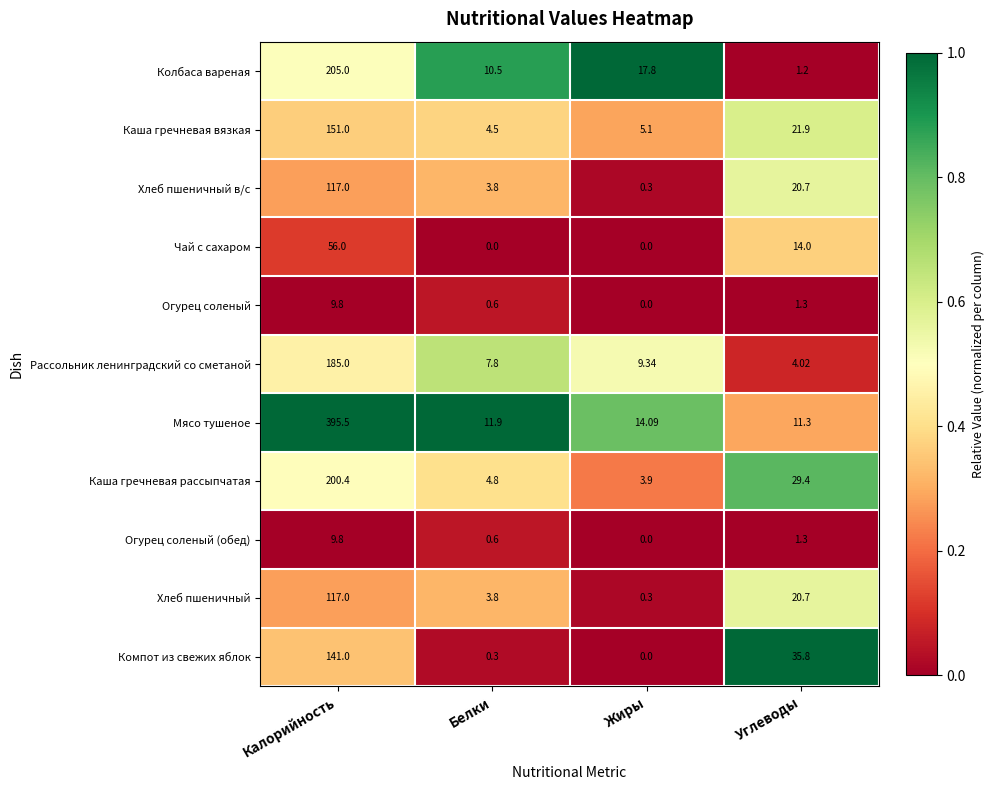

What is the spread (max minus min) of values at Углеводы?

34.6